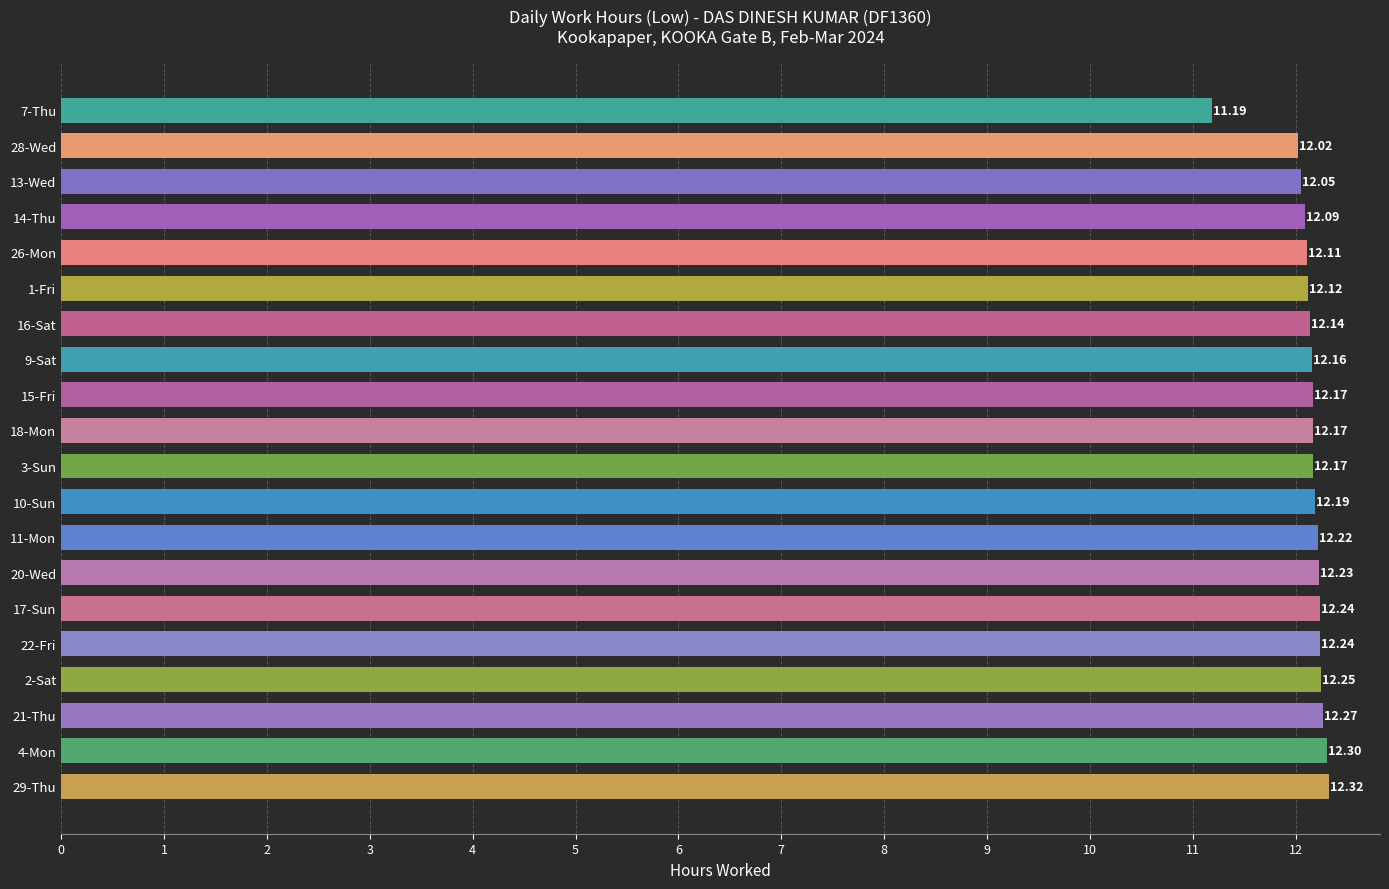

Approximately how many times larger is the value at 28-Wed compared to 21-Thu?

1.0